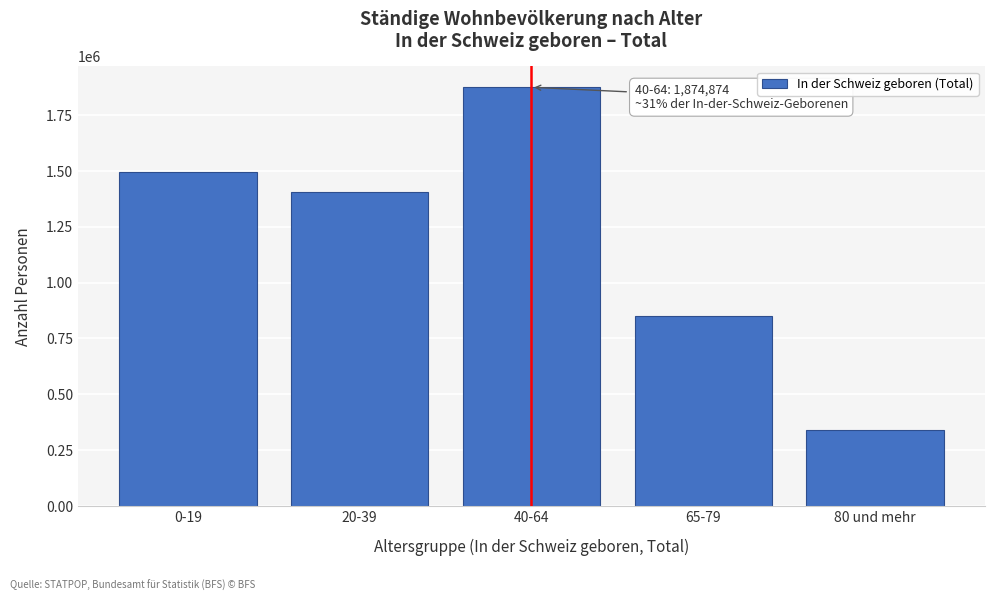

Reading left to right, list all the values displayed in this chart.

0-19=1496671	20-39=1404020	40-64=1874874	65-79=848898	80 und mehr=340599